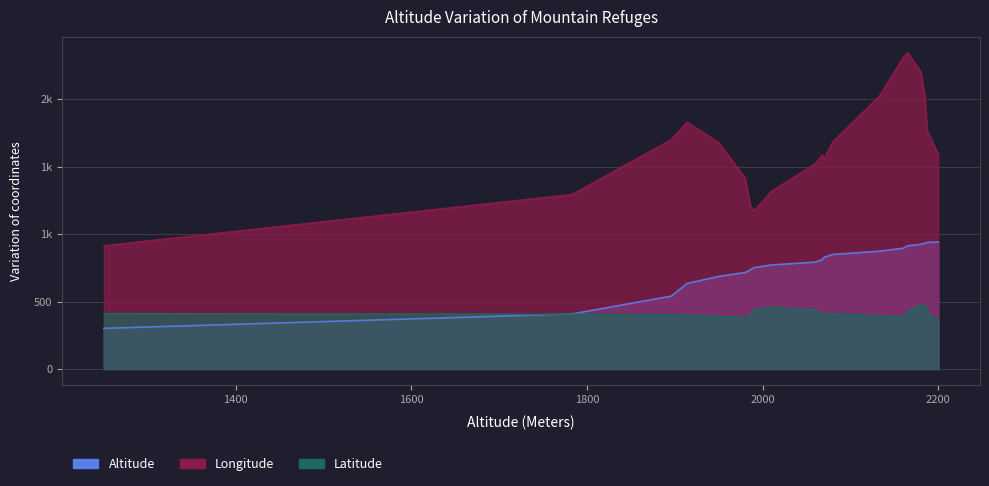

Where does the Altitude series first go above 2068?

2070